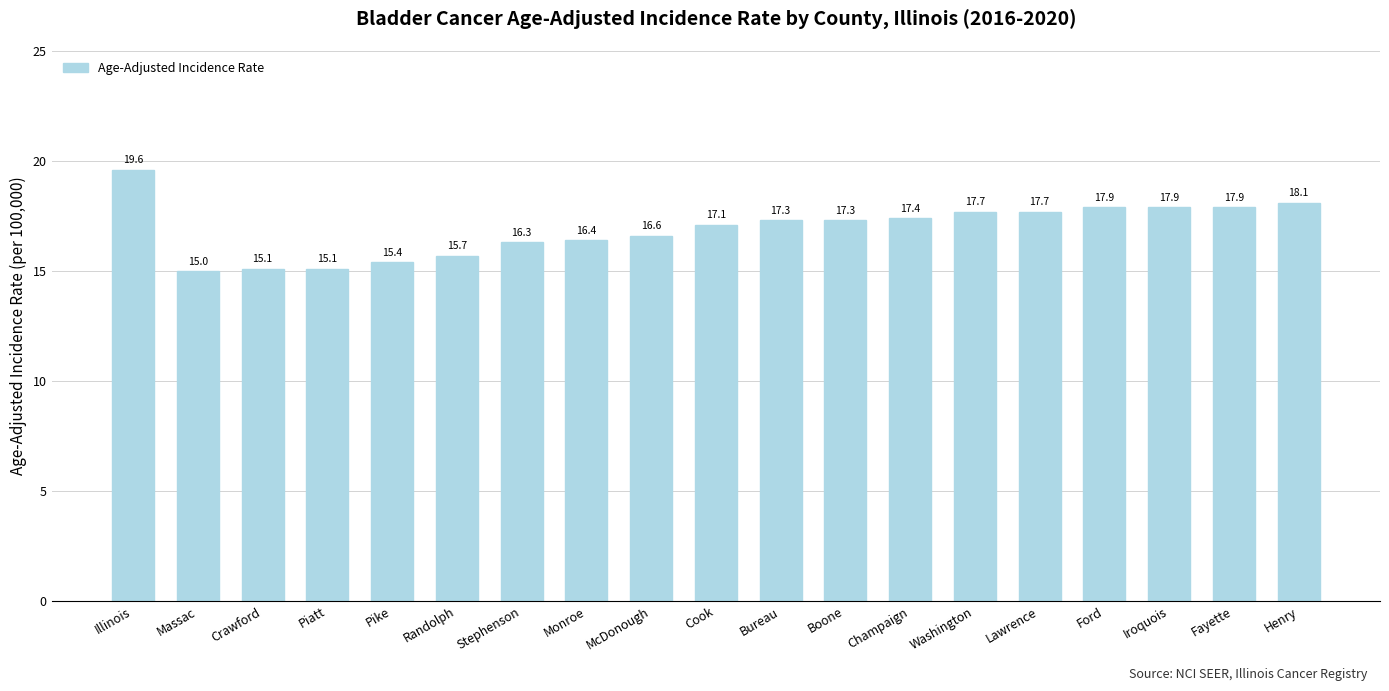

What is the label of the 13th bar from the left?

Champaign